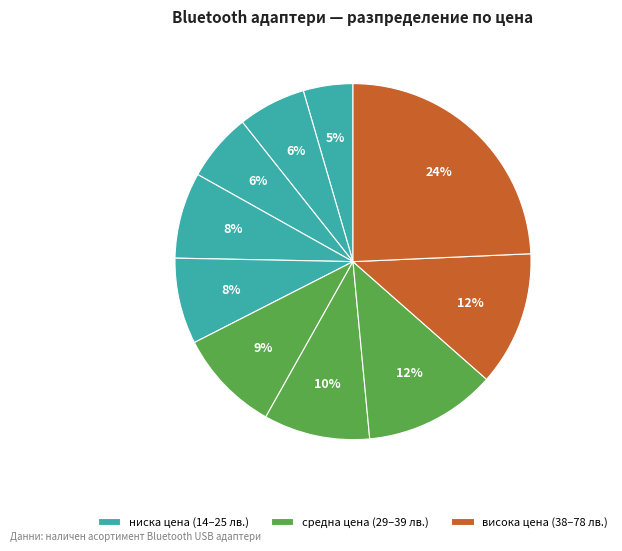

How many slices are in this pie chart?

10